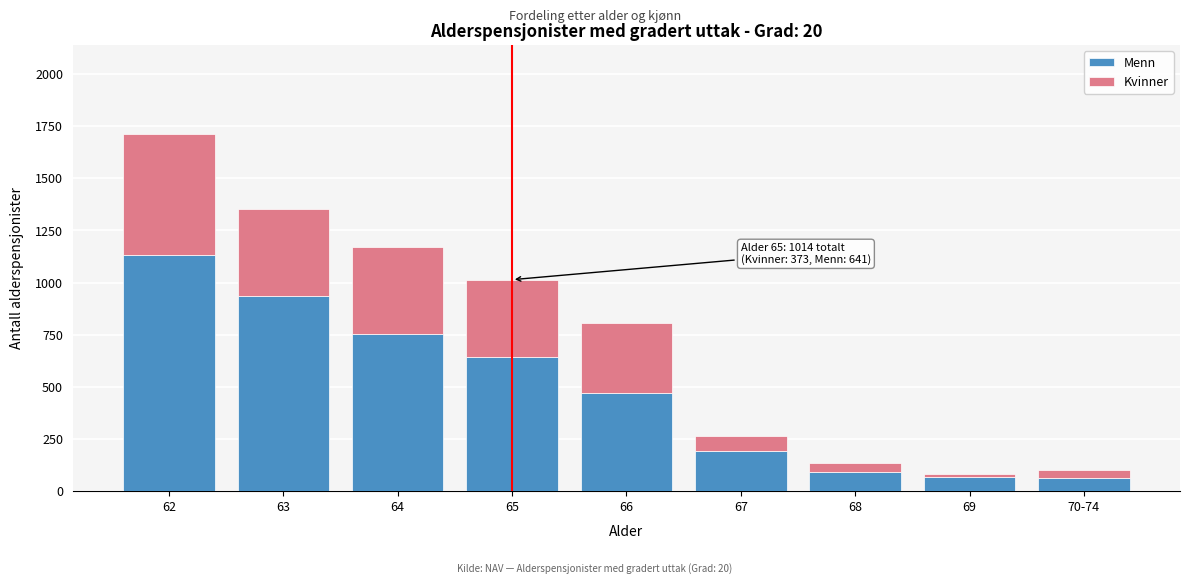

At which category is the sum across all series the highest?

62